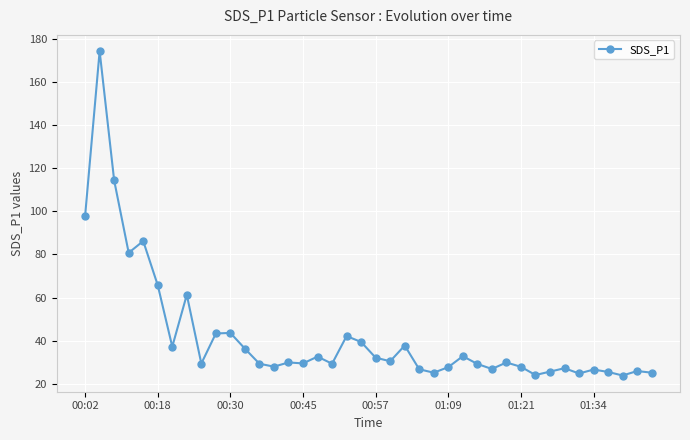

What is the average value?

42.2